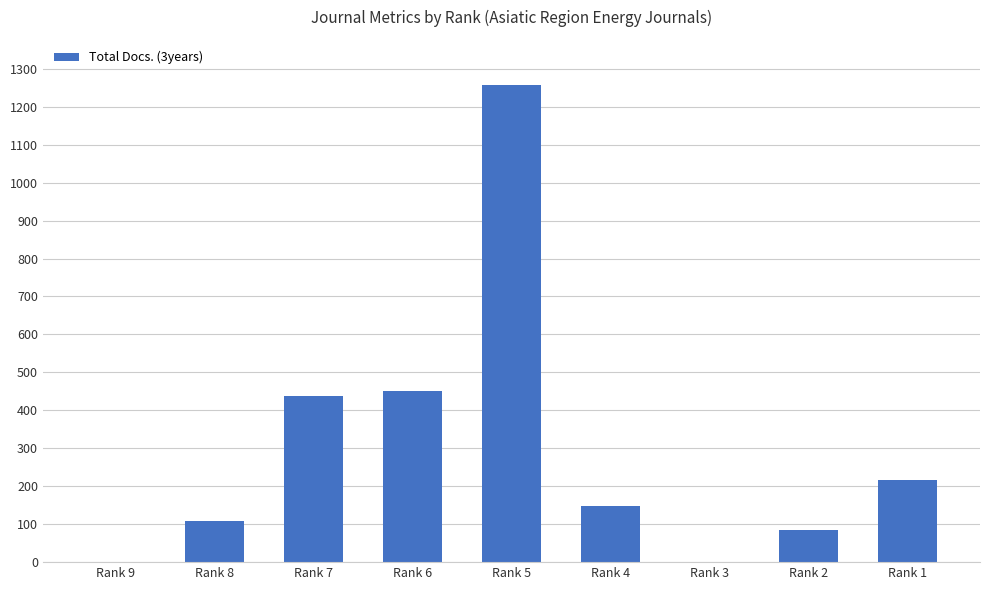

What is the sum of all values?

2702